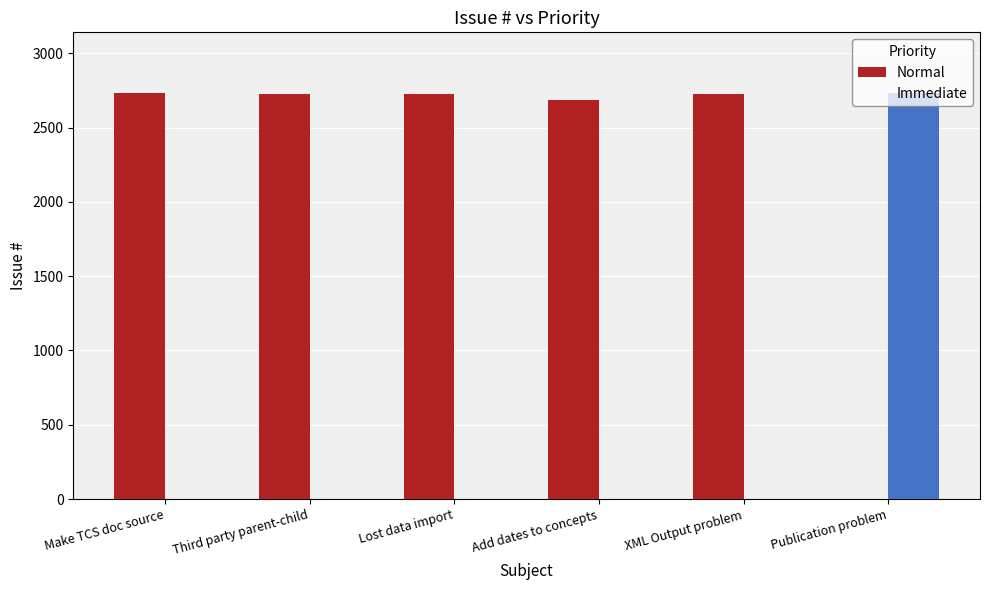

What are all the series names shown in the legend?

Normal, Immediate